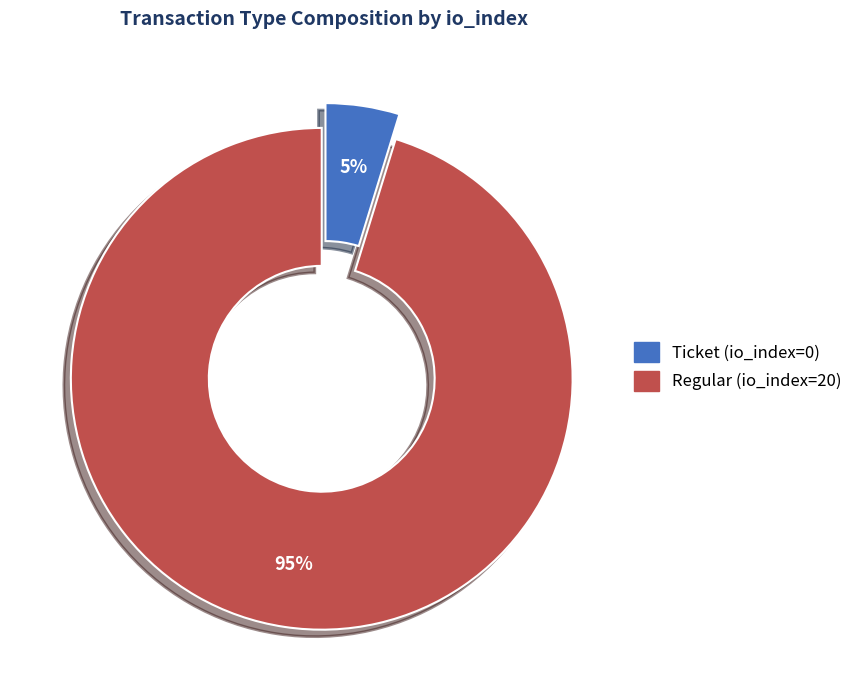

Is the sum of Ticket (io_index=0) and Regular (io_index=20) greater than half?

Yes